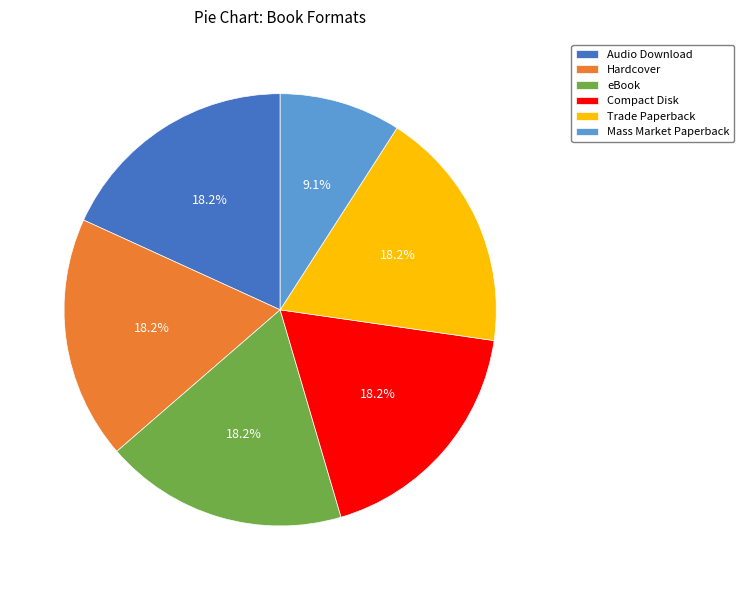

Is it true that Hardcover is 8% of the pie?

False